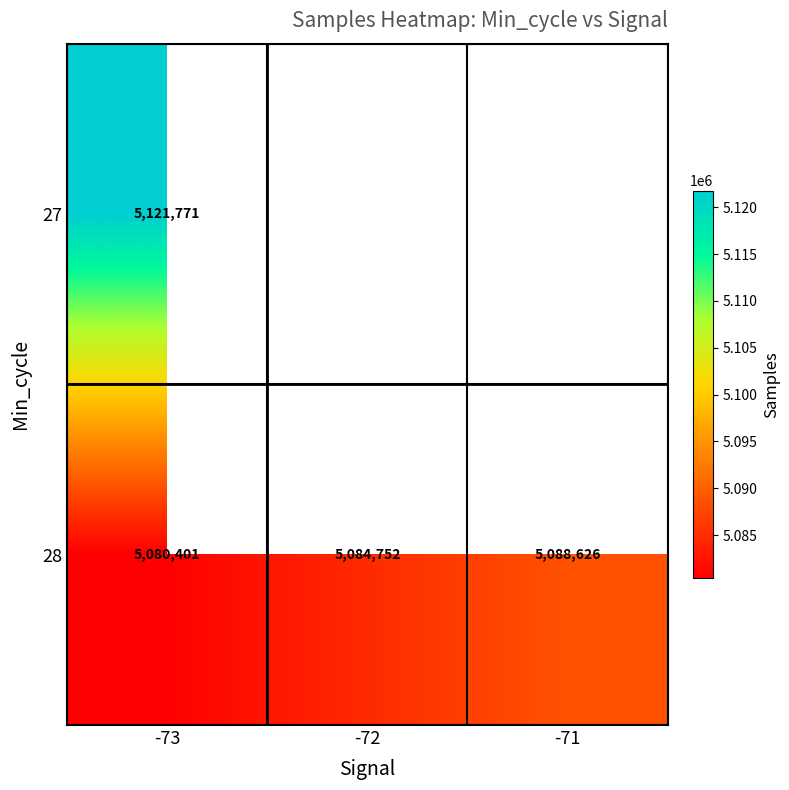

How many 28 values are between 5080401 and 5088626?

3